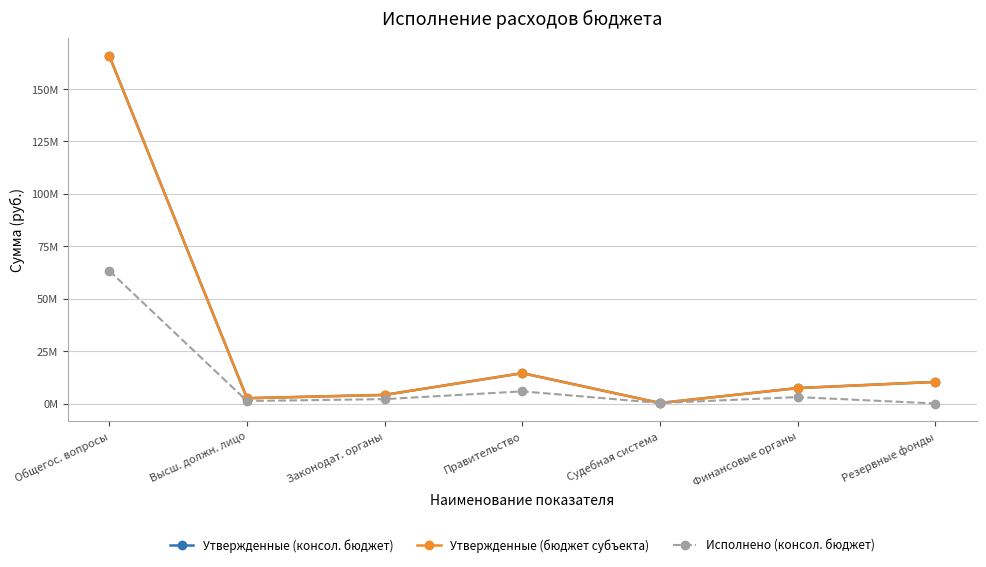

Is this an area chart (filled region under the line)?

No